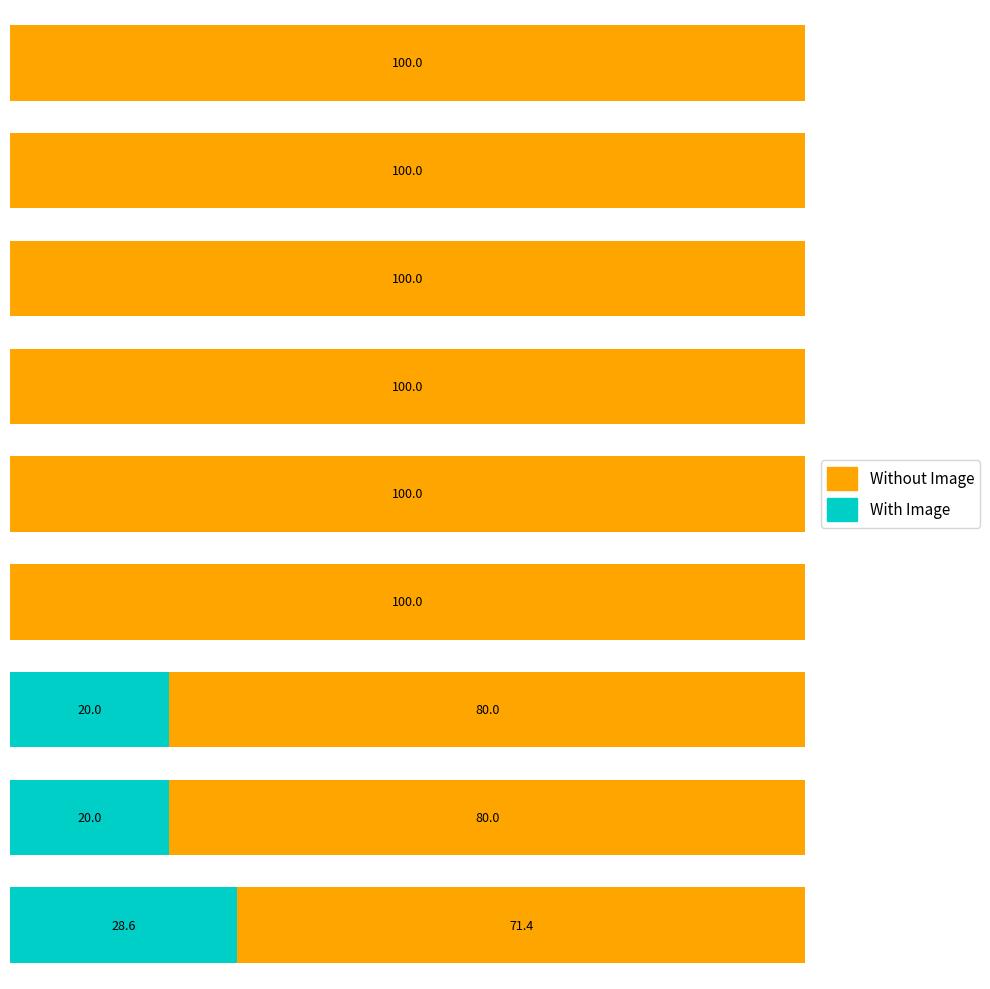

What are all the series names shown in the legend?

Without Image, With Image